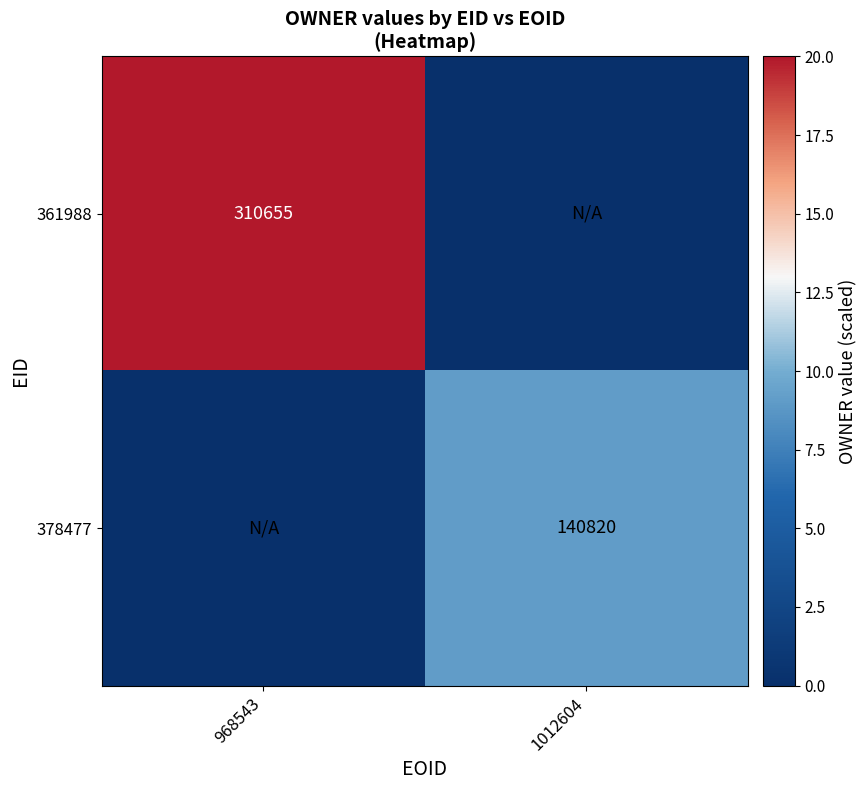

True or false: 378477 has a value of 140820 at 1012604.

True